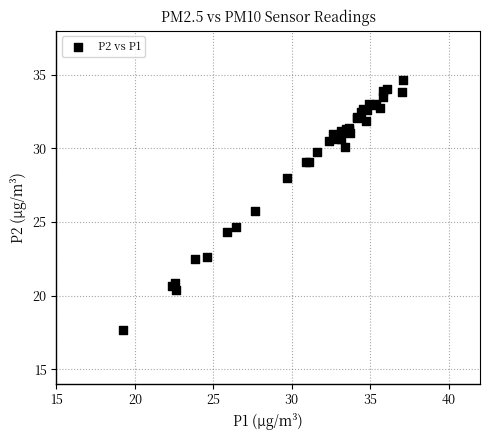

What Y value in the scatter plot is closest to 26?

25.7